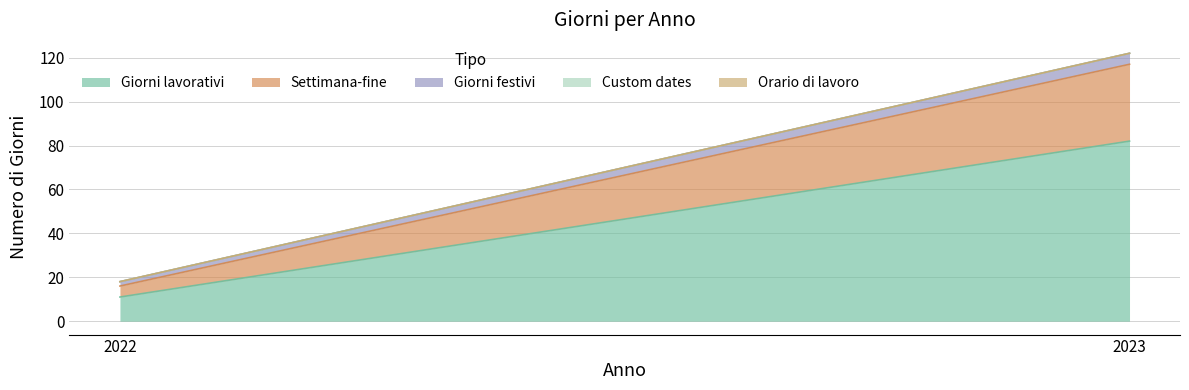

What is the maximum value for Giorni lavorativi?

82